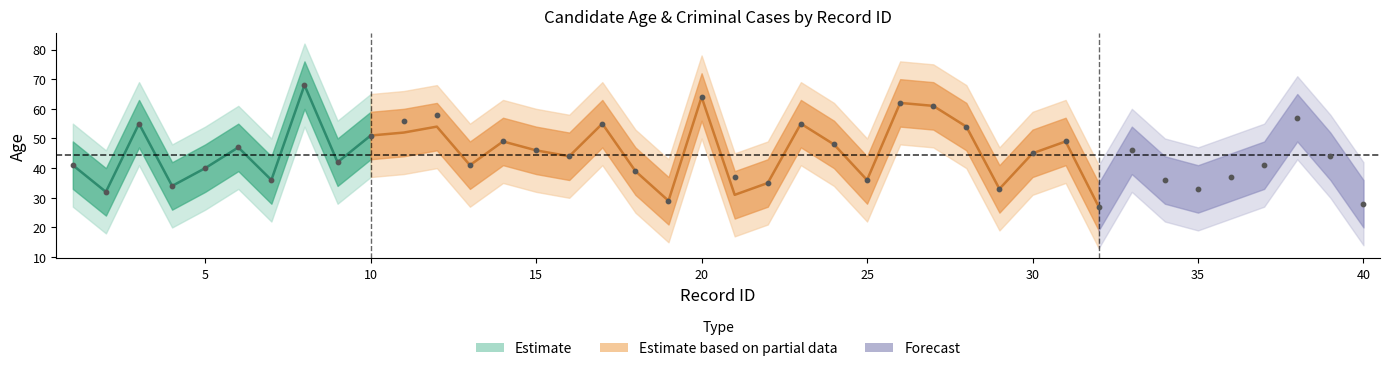

What is the change in value from 22 to 33?

+11